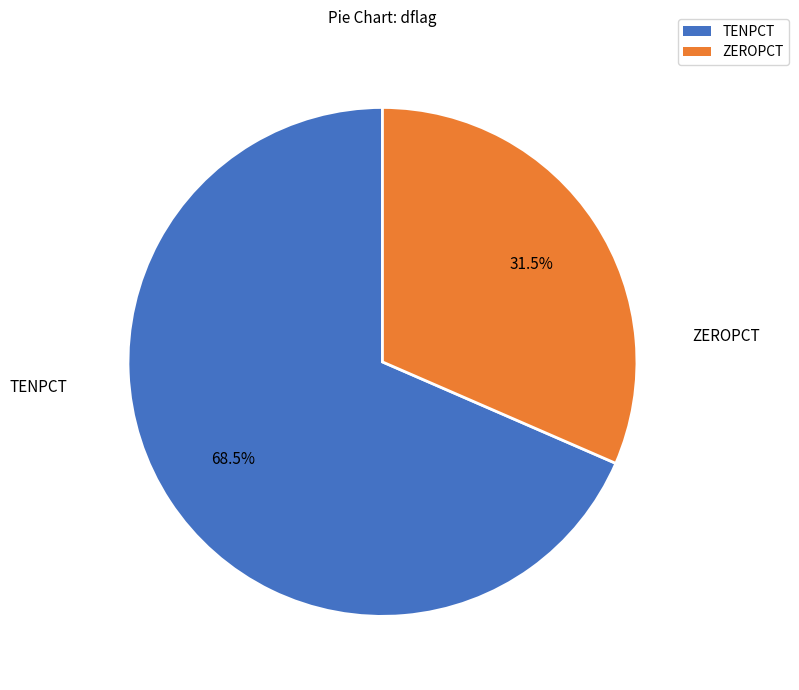

How many segments does this pie chart have?

2